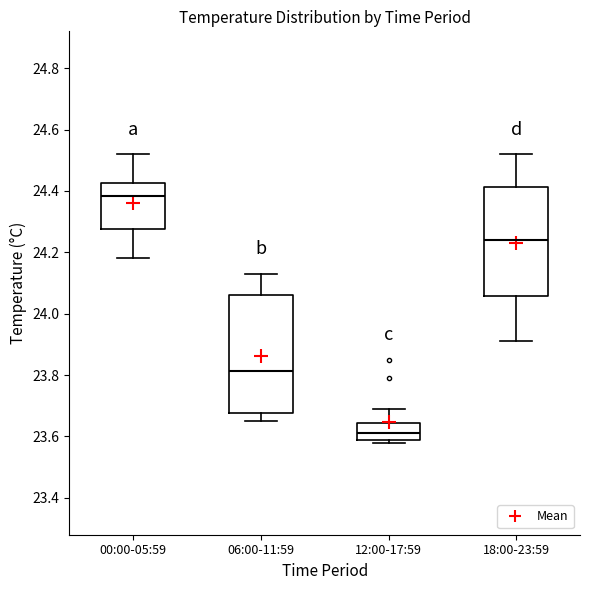

Reading left to right, read every box against the y-axis: the position of its median line, the range the box covers, and the ends of its whiskers. The values are not printed on the chart, so give them approximately, as read against the axis.

00:00-05:59: median 24.38, box 24.28 to 24.42, whiskers 24.18 to 24.52
06:00-11:59: median 23.82, box 23.68 to 24.06, whiskers 23.66 to 24.14
12:00-17:59: median 23.62, box 23.60 to 23.64, whiskers 23.58 to 23.70
18:00-23:59: median 24.24, box 24.06 to 24.42, whiskers 23.92 to 24.52